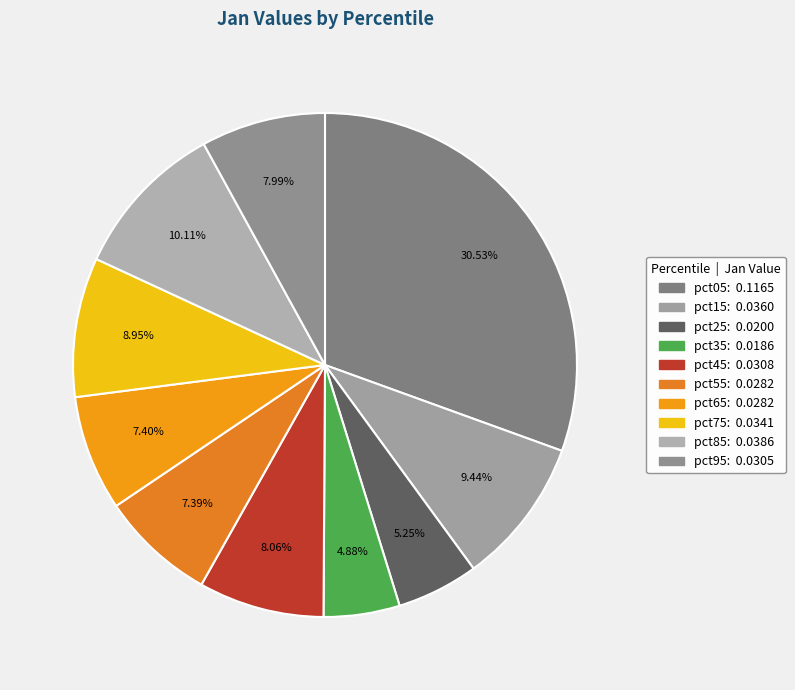

To the nearest percent, what percentage of the pie is pct55?

7%